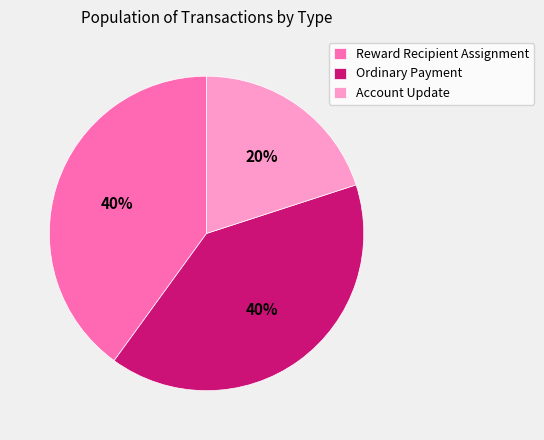

To the nearest percent, what is the combined percentage of Account Update and Ordinary Payment?

60%